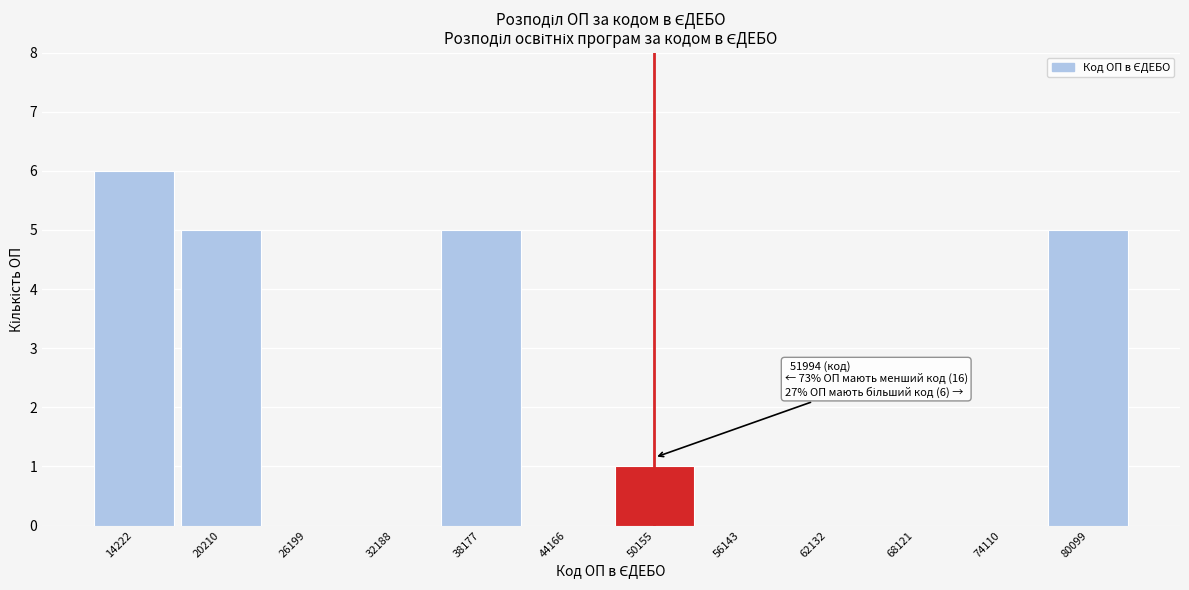

Reading left to right, extract all data points from this chart.

14222=6	20210=5	26199=0	32188=0	38177=5	44166=0	50155=1	56143=0	62132=0	68121=0	74110=0	80099=5